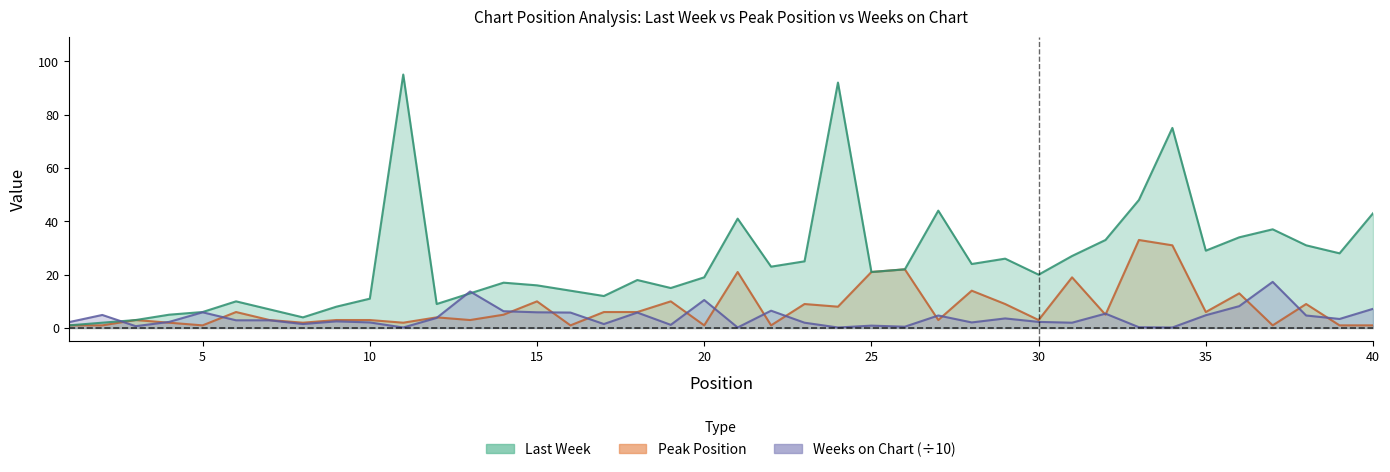

Between 5 and 6, which series saw the biggest shift?

Peak Position